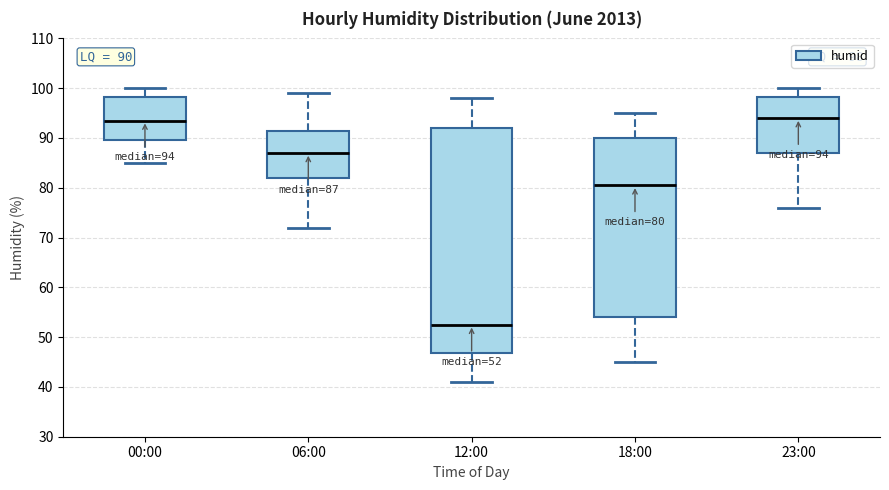

Which box's median line is the lowest?

12:00